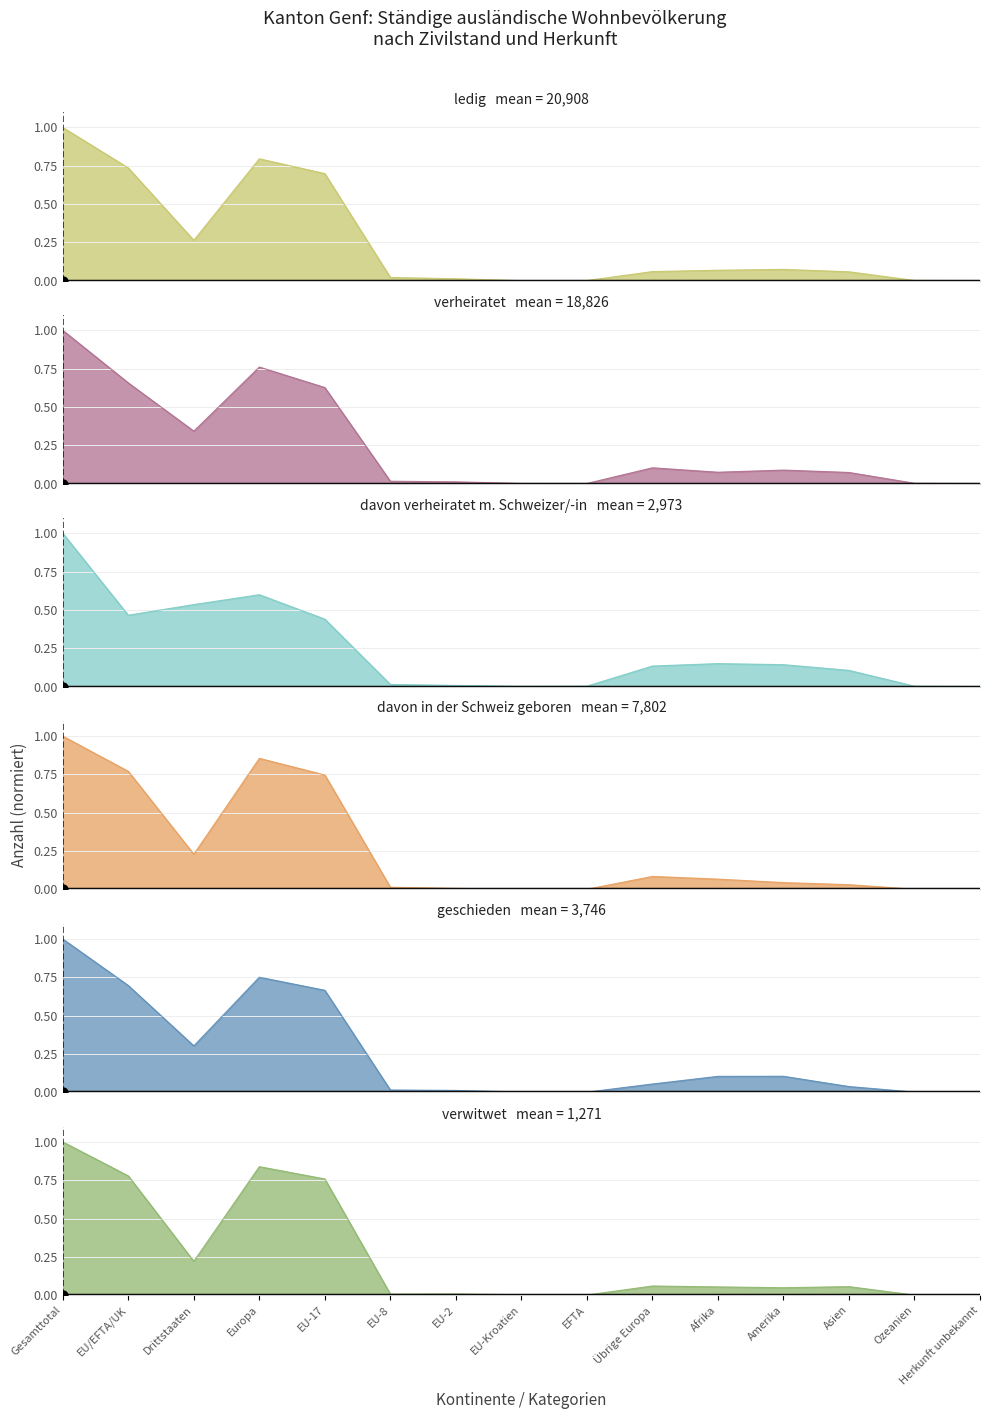

Which series reaches the minimum Y coordinate?

davon verheiratet m. Schweizer/-in